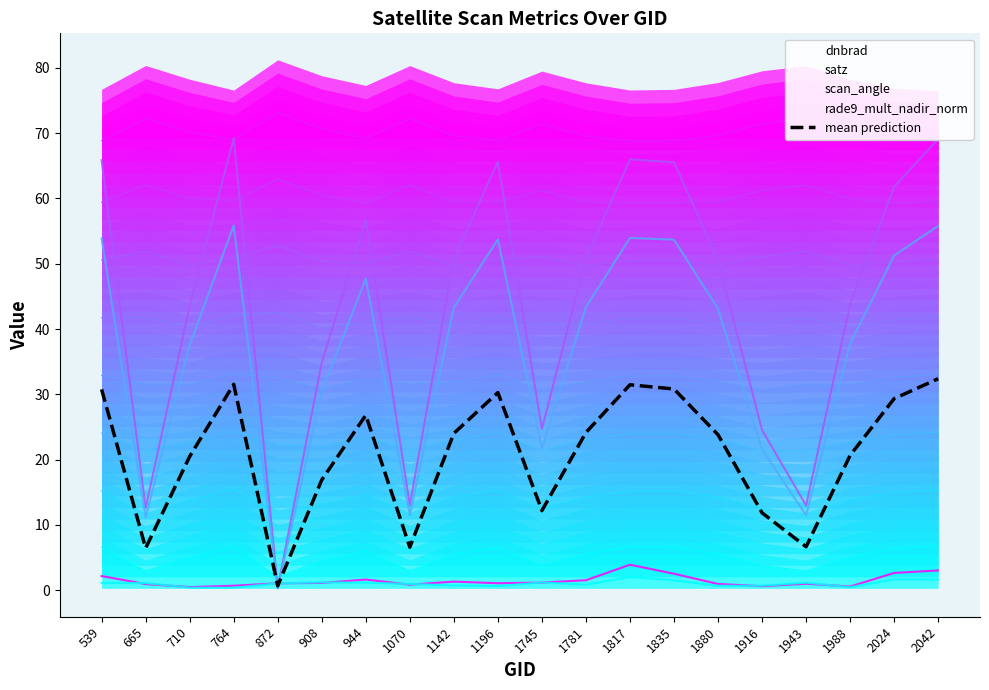

At which label does the data first exceed 24?

539